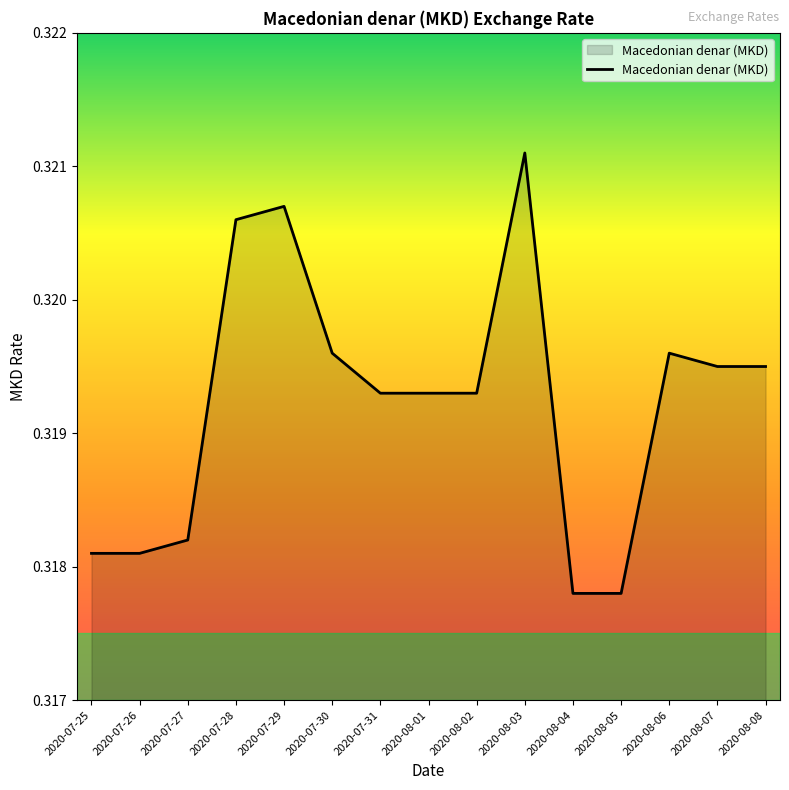

Does the chart display data point markers on the line(s)?

No